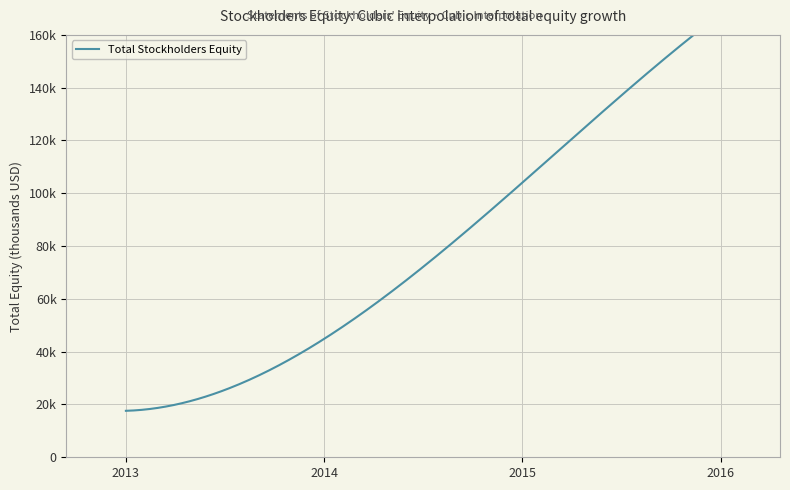

What is the change in value from Dec. 31, 2013 to Dec. 31, 2016?

-17603